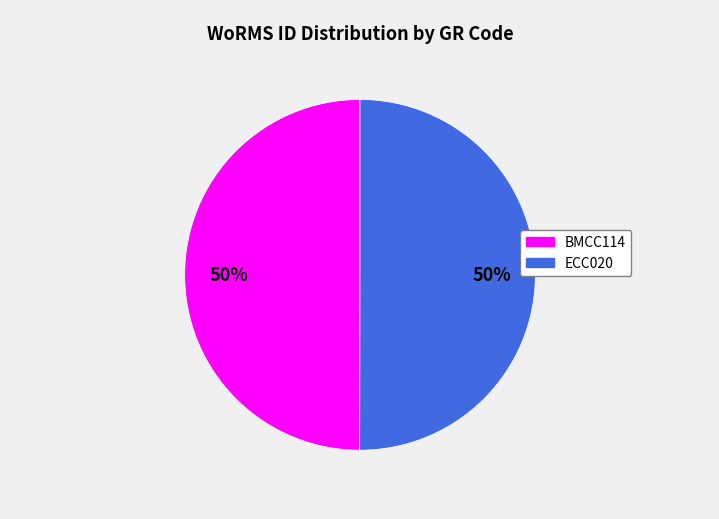

Approximately how many times larger is the value at ECC020 compared to BMCC114?

1.0